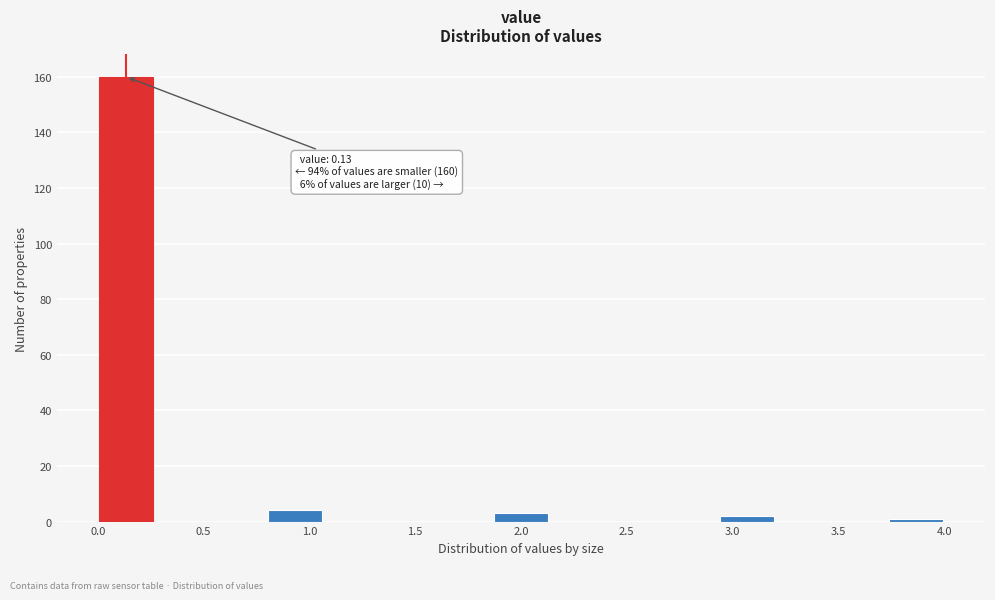

Over which range of the x-axis is the bar tallest?

0.00 to 0.25